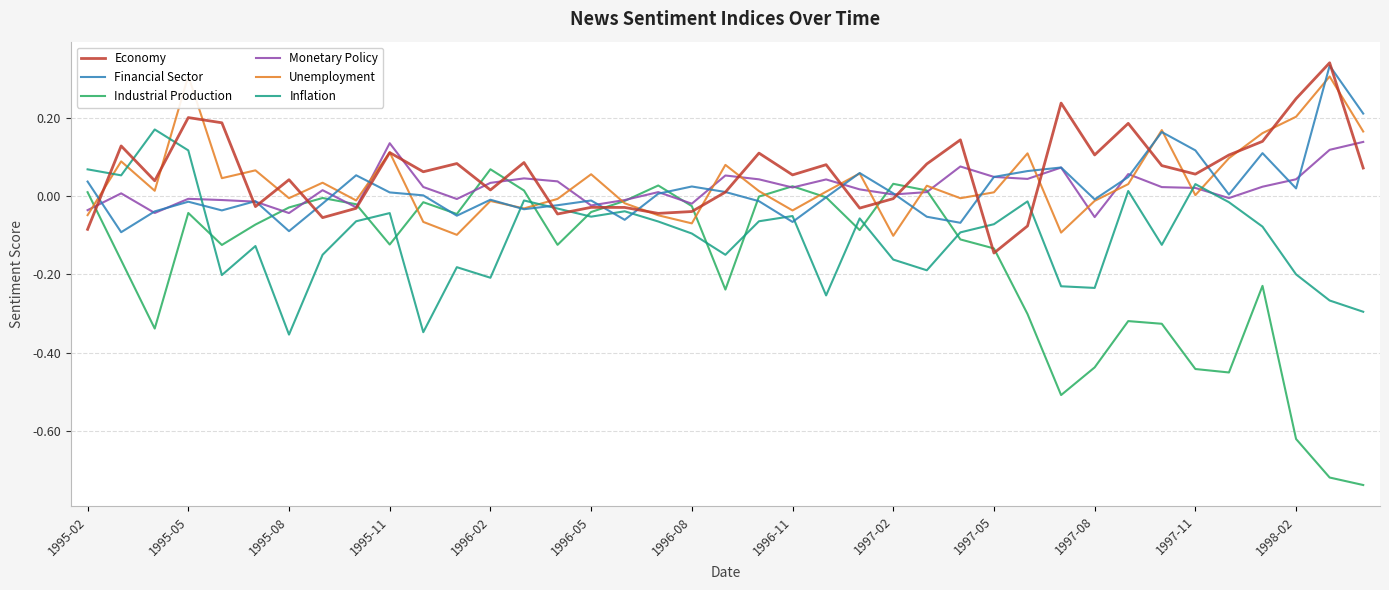

Which category has the highest value in the Industrial Production series?

1996-02